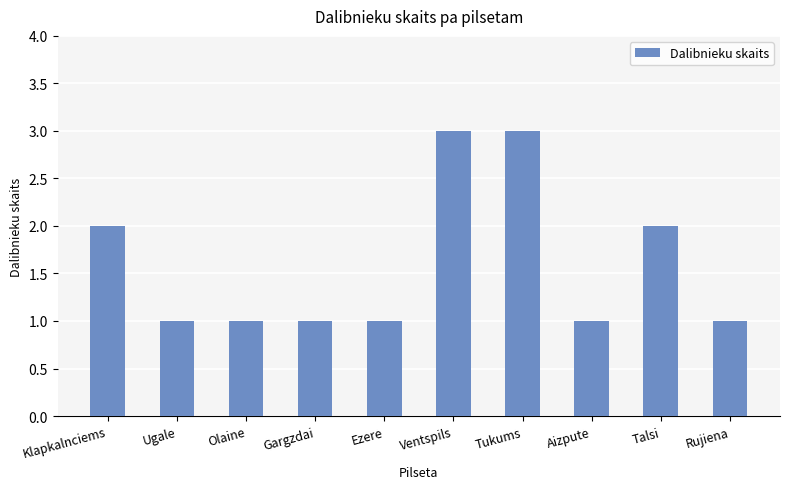

Reading right to left, what are all the values shown in this chart?

1	2	1	3	3	1	1	1	1	2